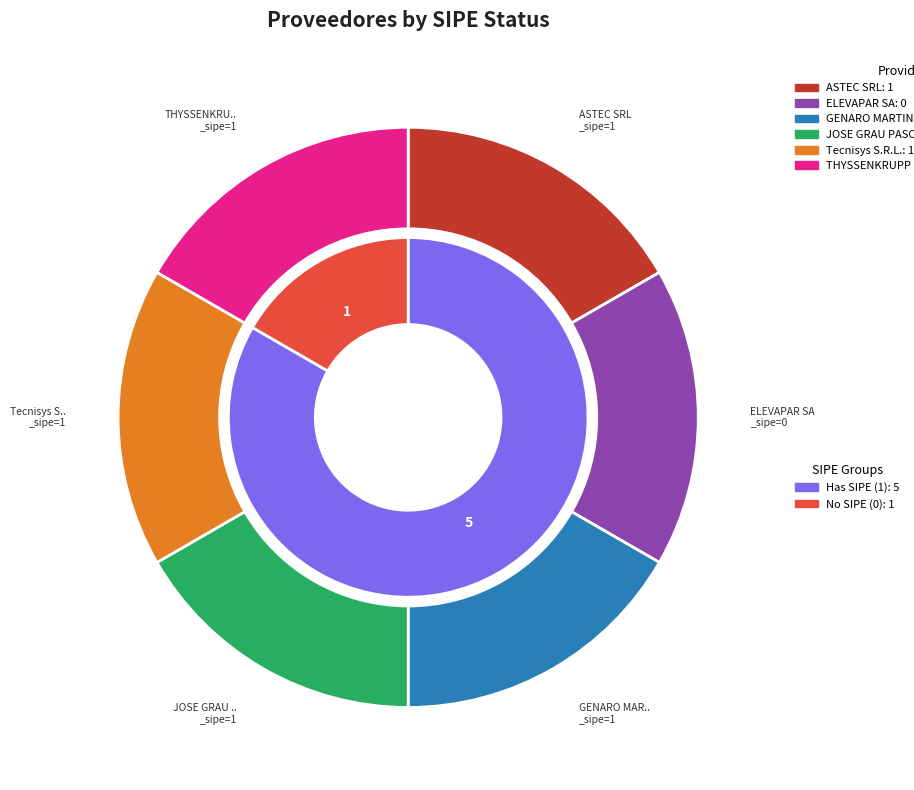

How many slices are in this pie chart?

6